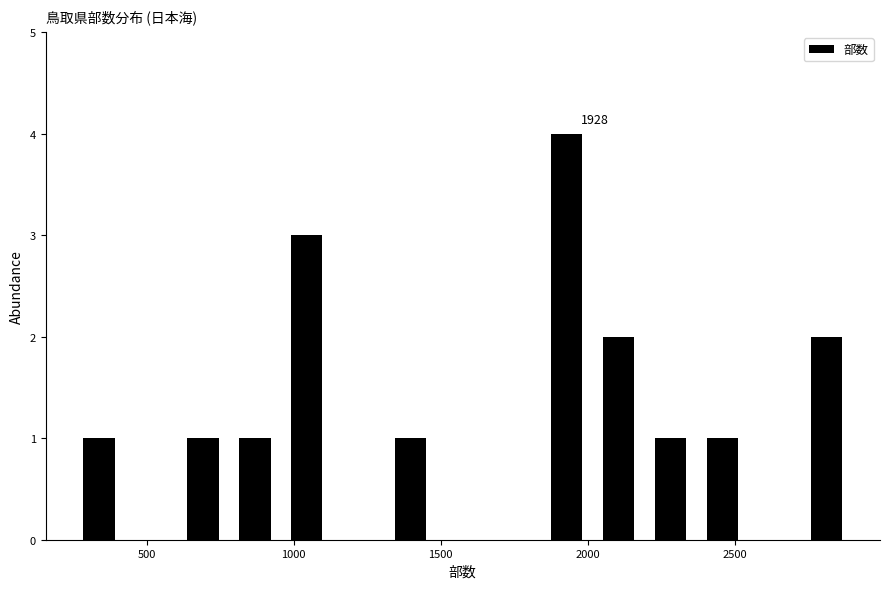

Around what value on the x-axis is the tallest bar? Give the approximate position of its centre, as read against the axis.

1950